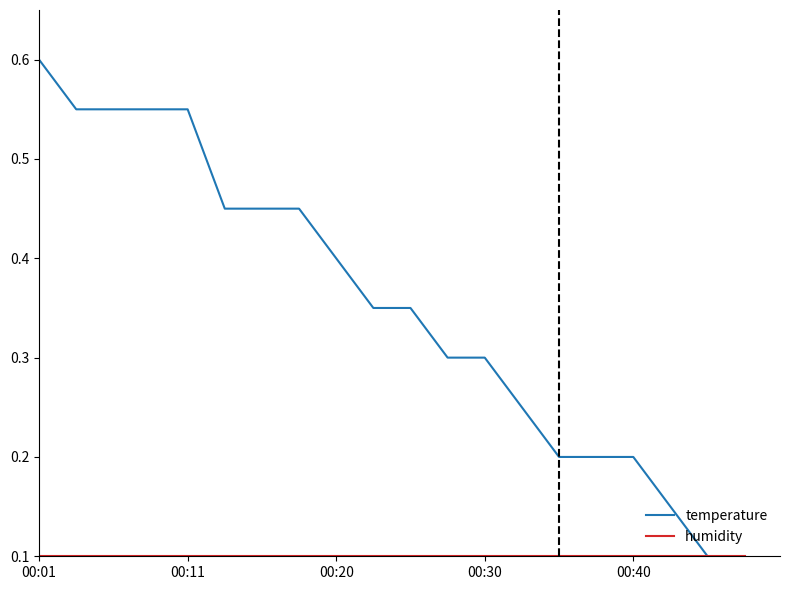

What is the greatest value displayed?

0.6